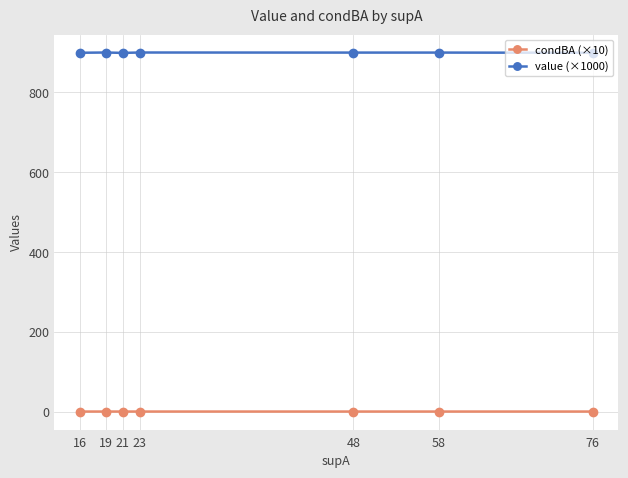

What is the average value of the value (×1000) series?

899.6